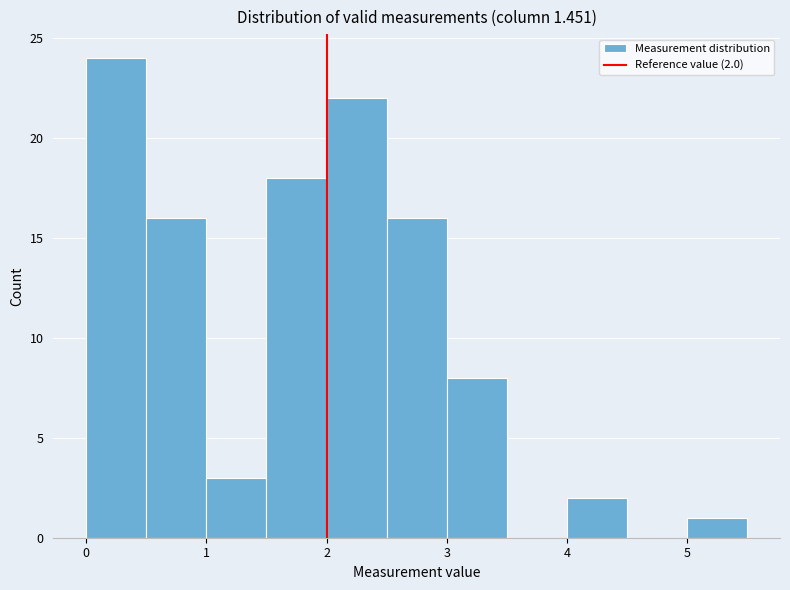

Which range on the x-axis has the tallest bar?

0.0 to 0.5